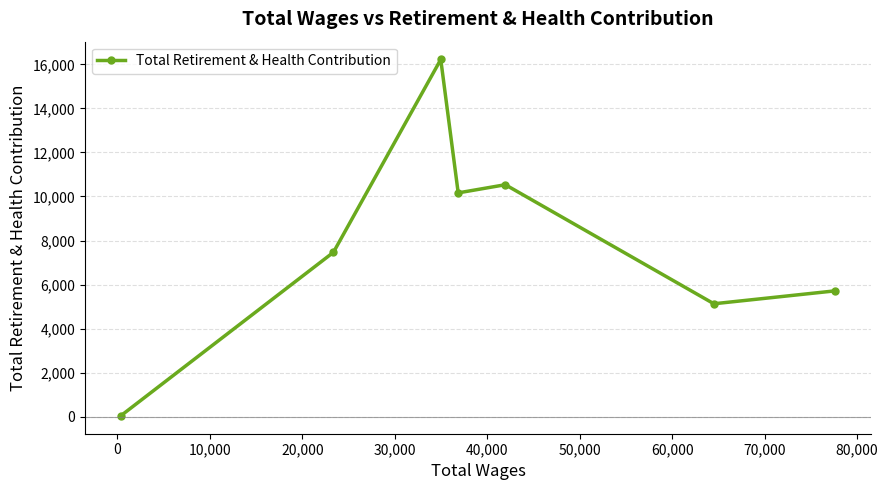

What is the sum of all values?

55255